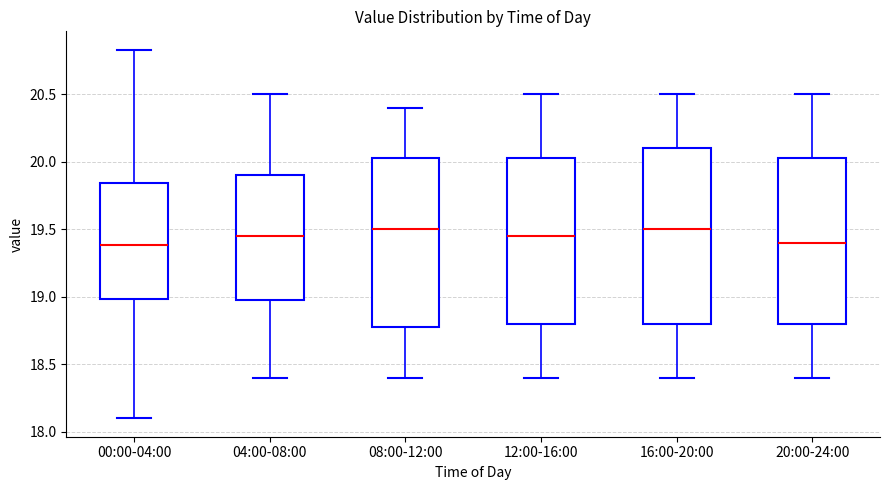

Reading left to right, read every box against the y-axis: the position of its median line, the range the box covers, and the ends of its whiskers. The values are not printed on the chart, so give them approximately, as read against the axis.

00:00-04:00: median 19.40, box 19.00 to 19.85, whiskers 18.10 to 20.85
04:00-08:00: median 19.45, box 19.00 to 19.90, whiskers 18.40 to 20.50
08:00-12:00: median 19.50, box 18.80 to 20.05, whiskers 18.40 to 20.40
12:00-16:00: median 19.45, box 18.80 to 20.05, whiskers 18.40 to 20.50
16:00-20:00: median 19.50, box 18.80 to 20.10, whiskers 18.40 to 20.50
20:00-24:00: median 19.40, box 18.80 to 20.05, whiskers 18.40 to 20.50